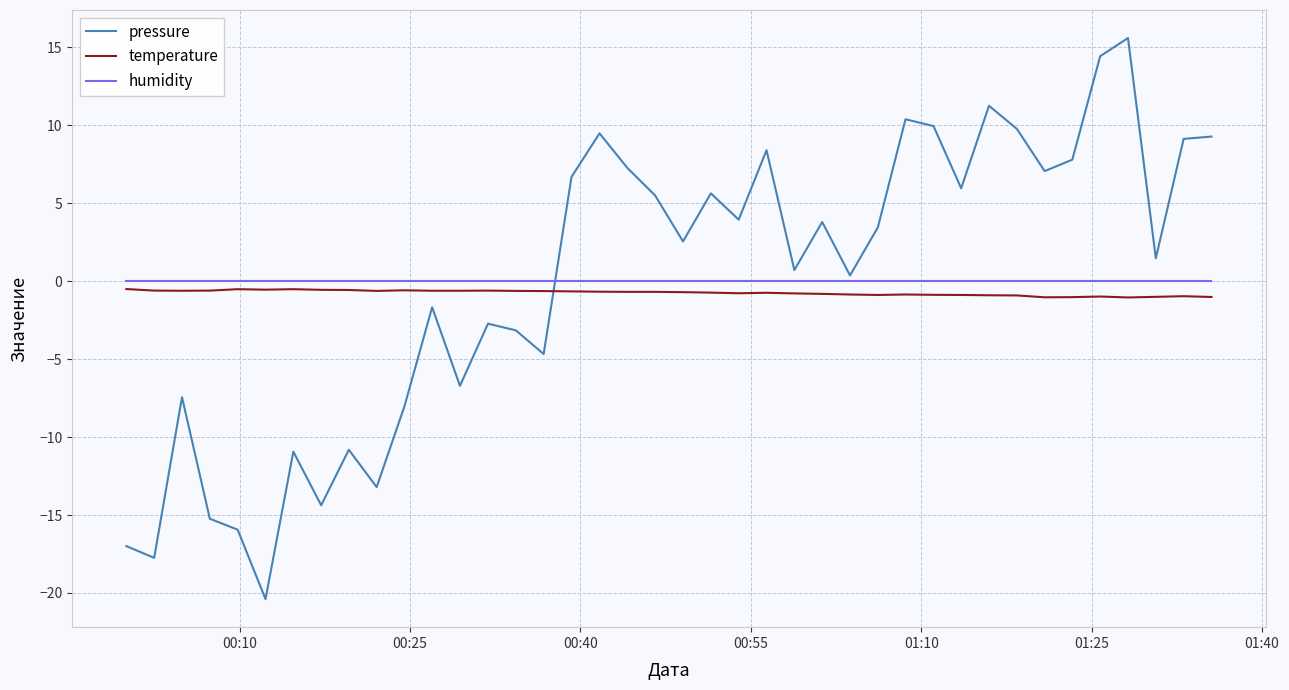

What is the maximum value for pressure?

15.6